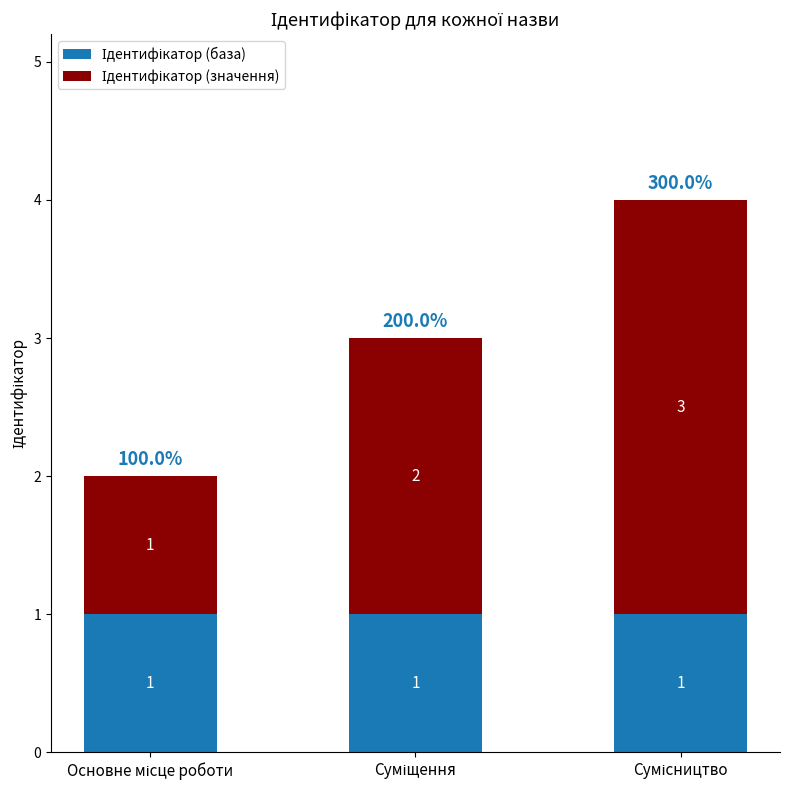

Rank the series by their maximum value, from highest to lowest.

Ідентифікатор (значення), Ідентифікатор (база)